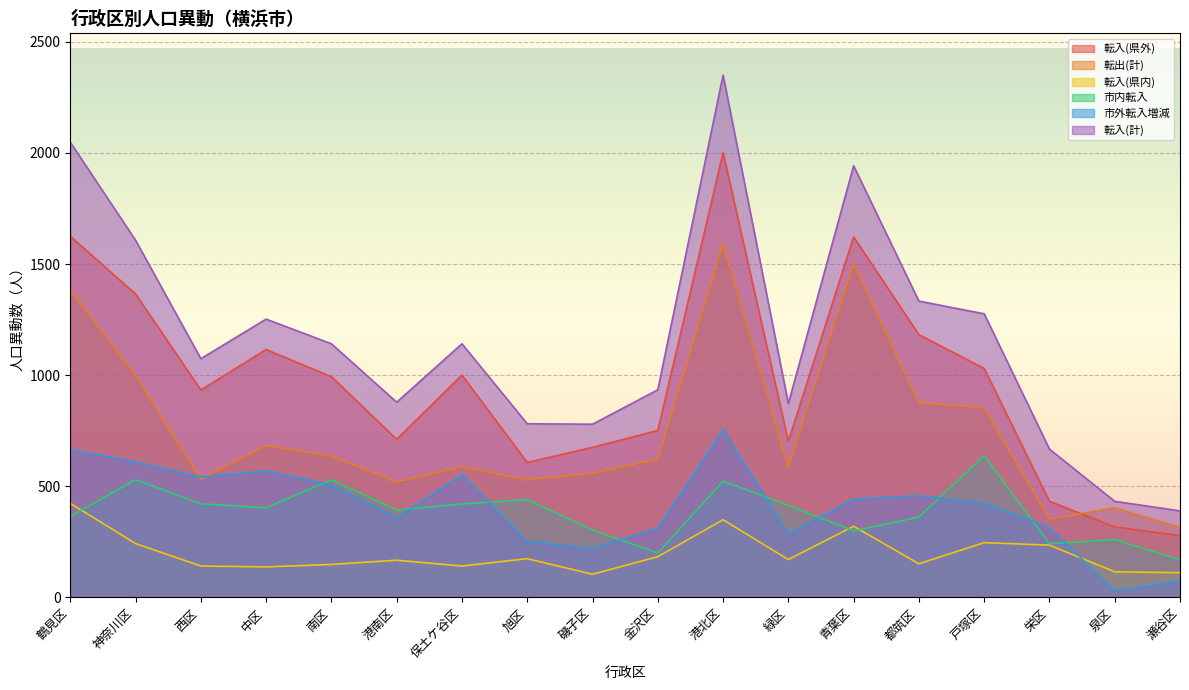

How many data points in 転入(県外) are less than 993?

9